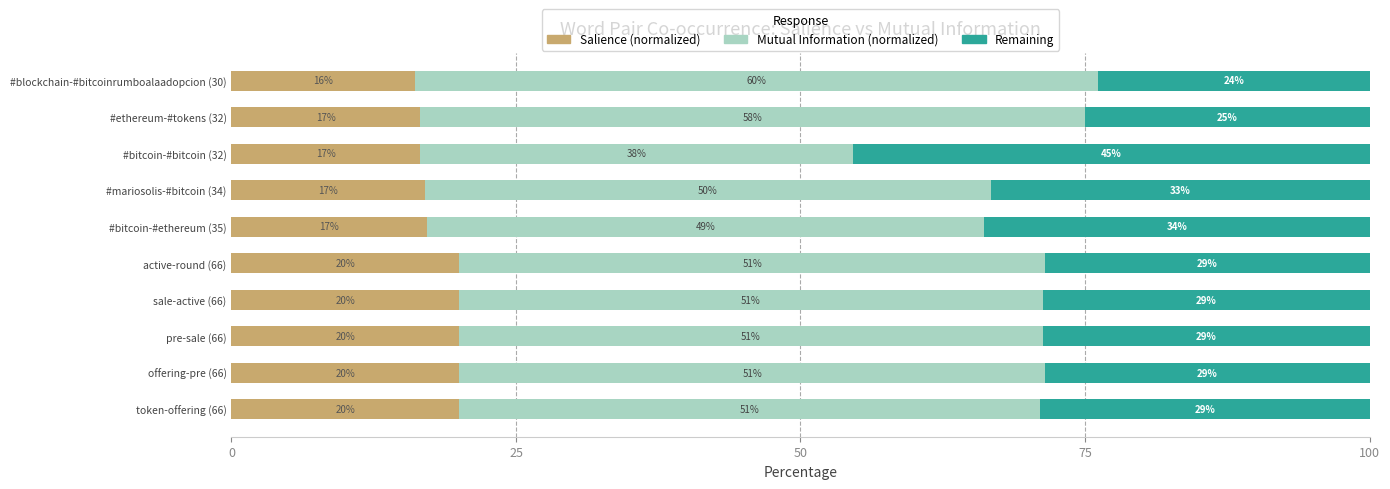

What value does the Salience (normalized) series have at offering-pre (66)?

20.0